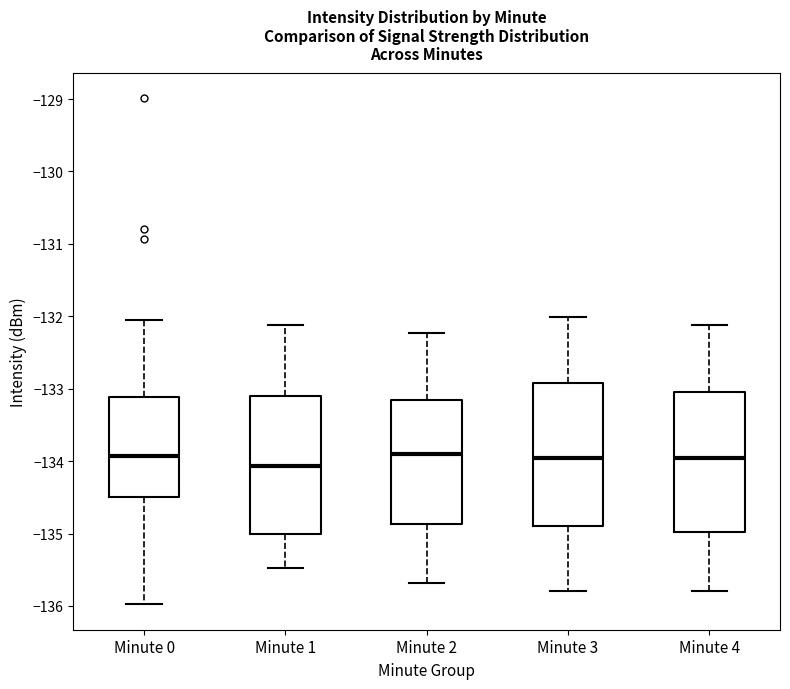

Reading left to right, read every box against the y-axis: the position of its median line, the range the box covers, and the ends of its whiskers. The values are not printed on the chart, so give them approximately, as read against the axis.

Minute 0: median -133.9, box -134.5 to -133.1, whiskers -136.0 to -132.1
Minute 1: median -134.1, box -135.0 to -133.1, whiskers -135.5 to -132.1
Minute 2: median -133.9, box -134.9 to -133.2, whiskers -135.7 to -132.2
Minute 3: median -134.0, box -134.9 to -132.9, whiskers -135.8 to -132.0
Minute 4: median -134.0, box -135.0 to -133.0, whiskers -135.8 to -132.1